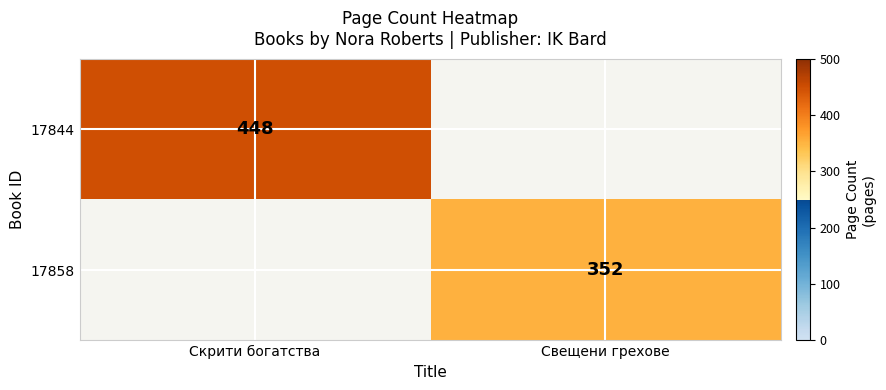

Is it true that 17844 equals 448 at Скрити богатства?

True